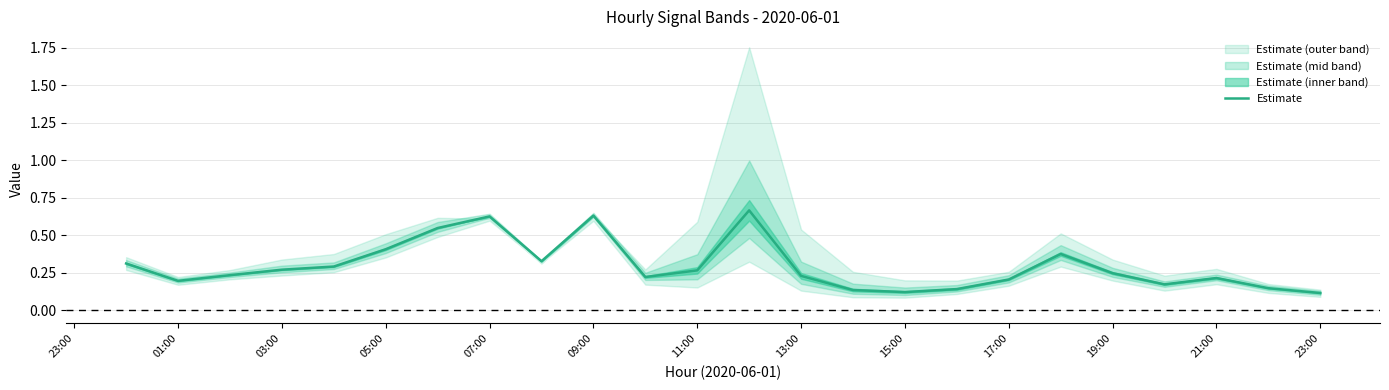

What is the difference between the maximum and minimum values?

0.6